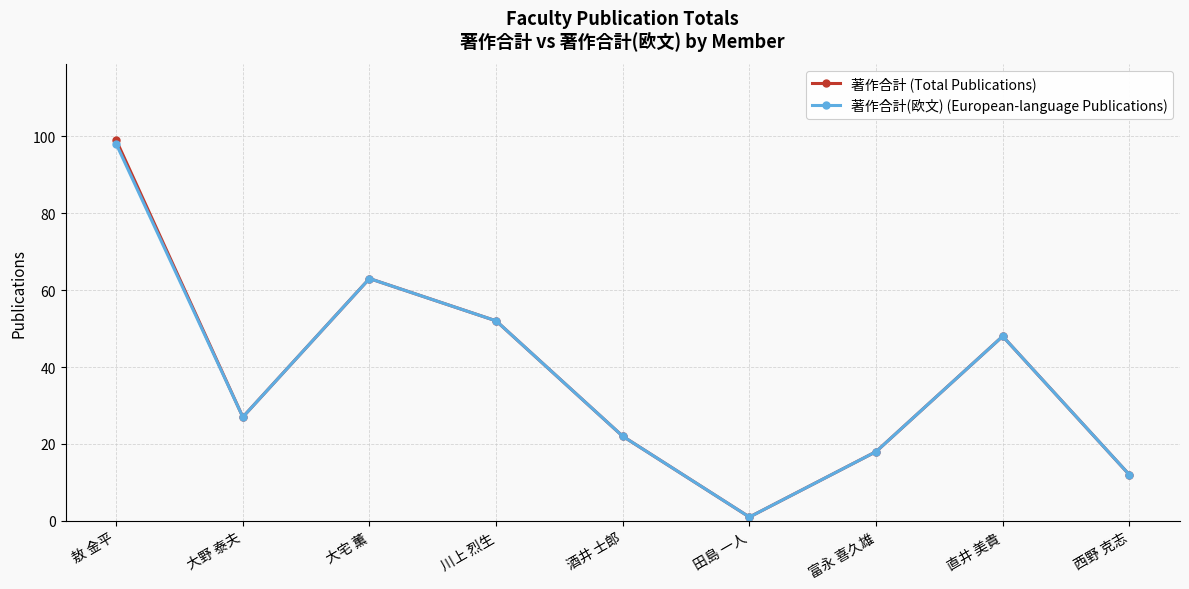

Reading left to right, what are all the values shown in this chart?

著作合計 (Total Publications): 99	27	63	52	22	1	18	48	12
著作合計(欧文) (European-language Publications): 98	27	63	52	22	1	18	48	12